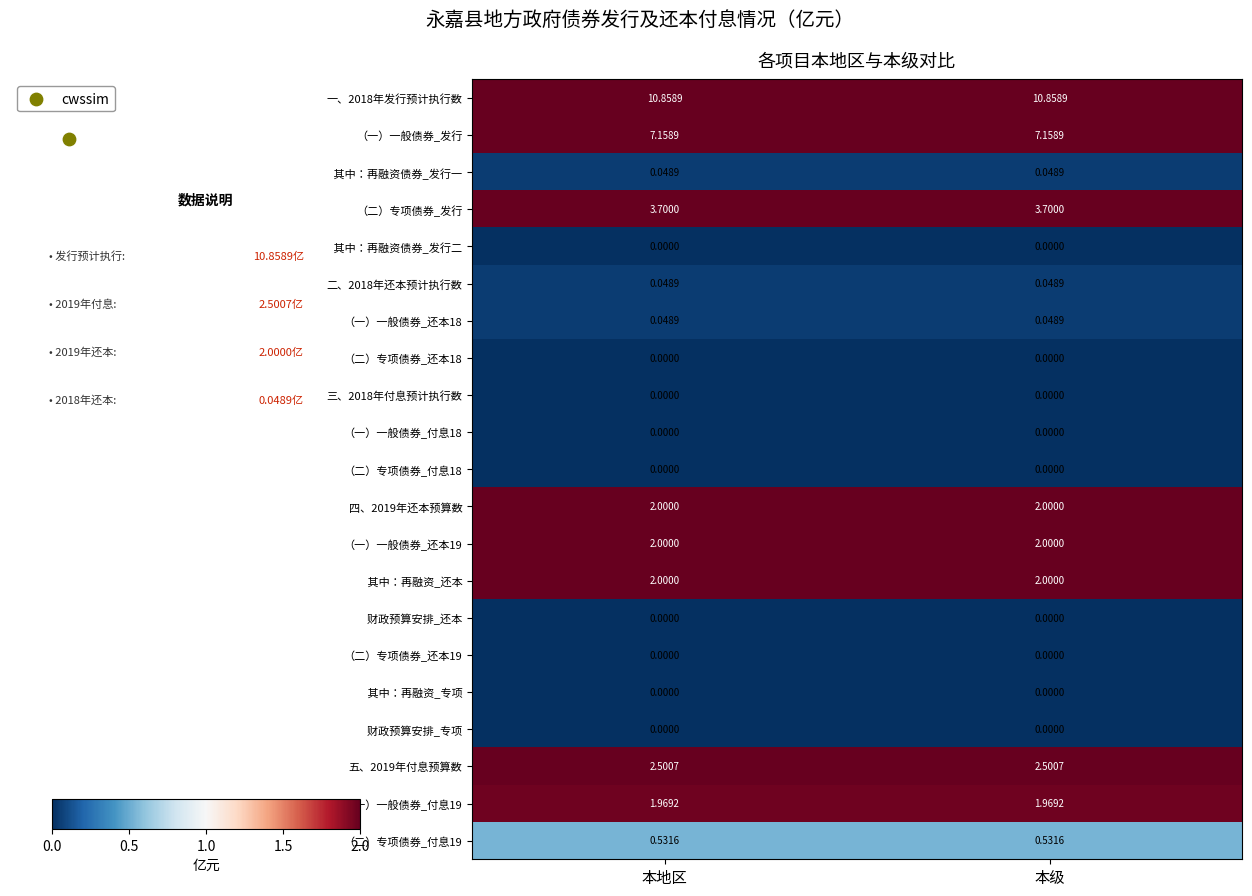

Is it true that （一）一般债券_发行 equals 7.2 at 本级?

True